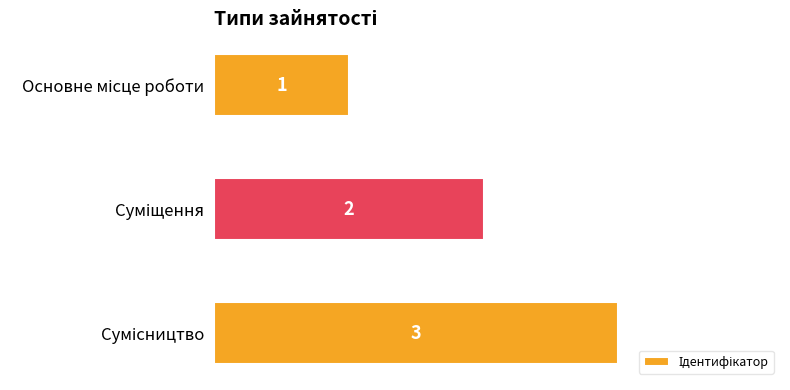

What is the greatest value displayed?

3